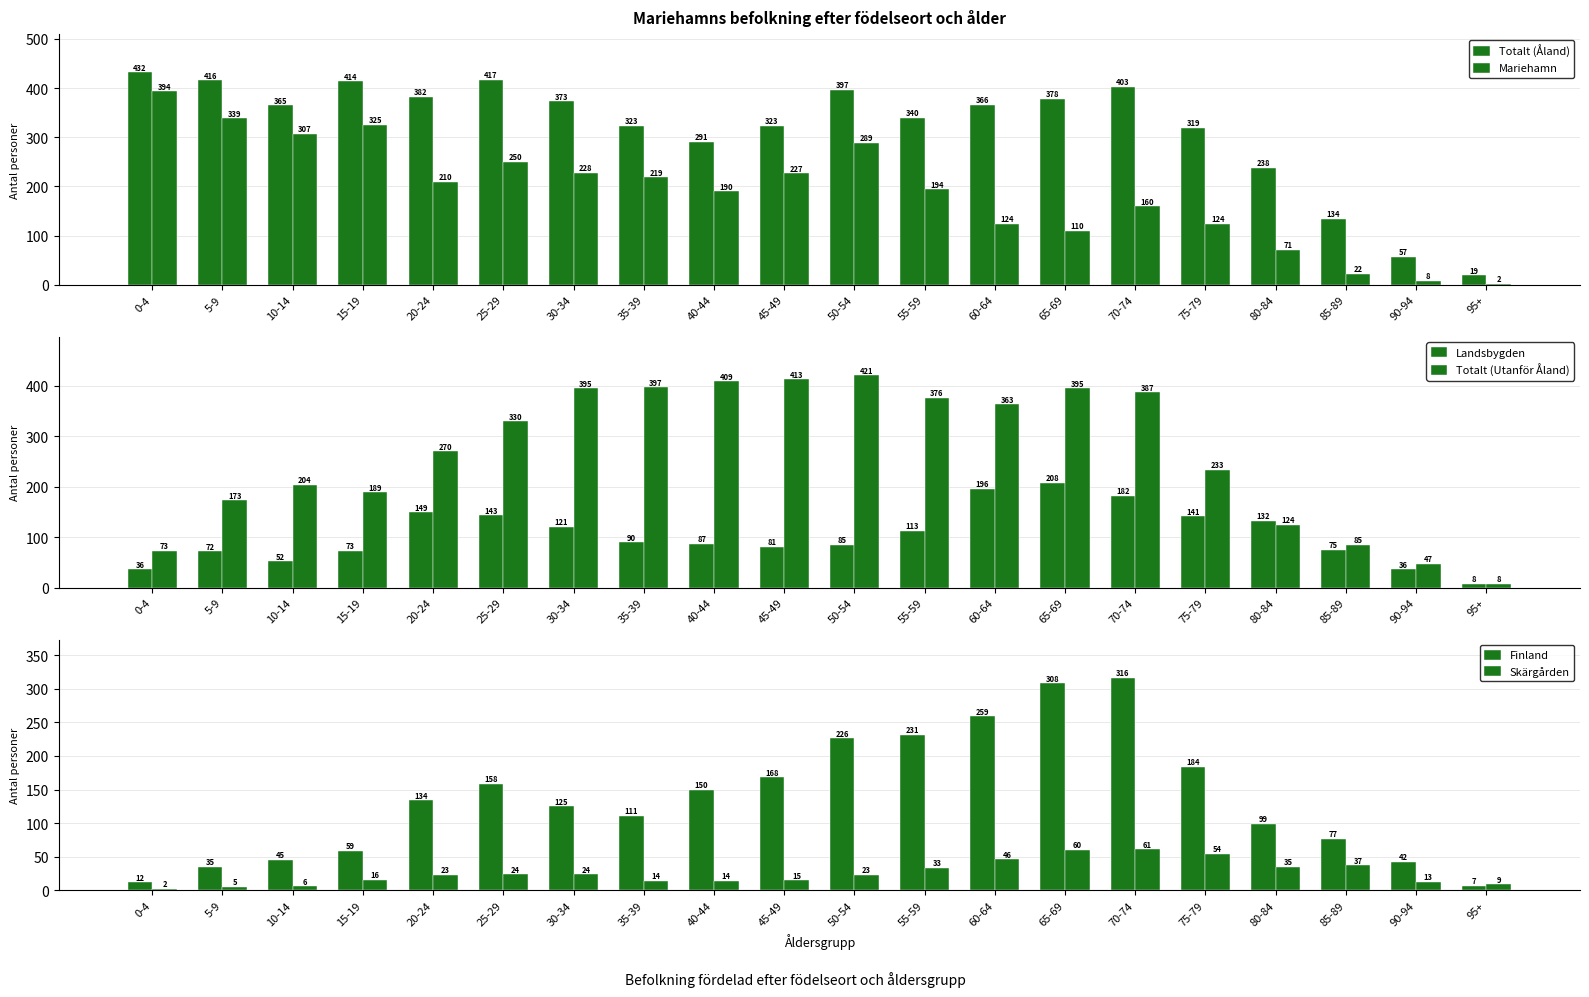

At which label is Totalt (Åland) closest to 225?

80-84